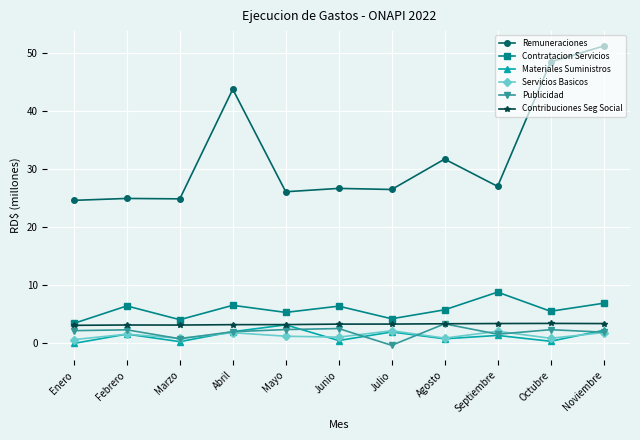

What are all the series names shown in the legend?

Remuneraciones, Contratacion Servicios, Materiales Suministros, Servicios Basicos, Publicidad, Contribuciones Seg Social